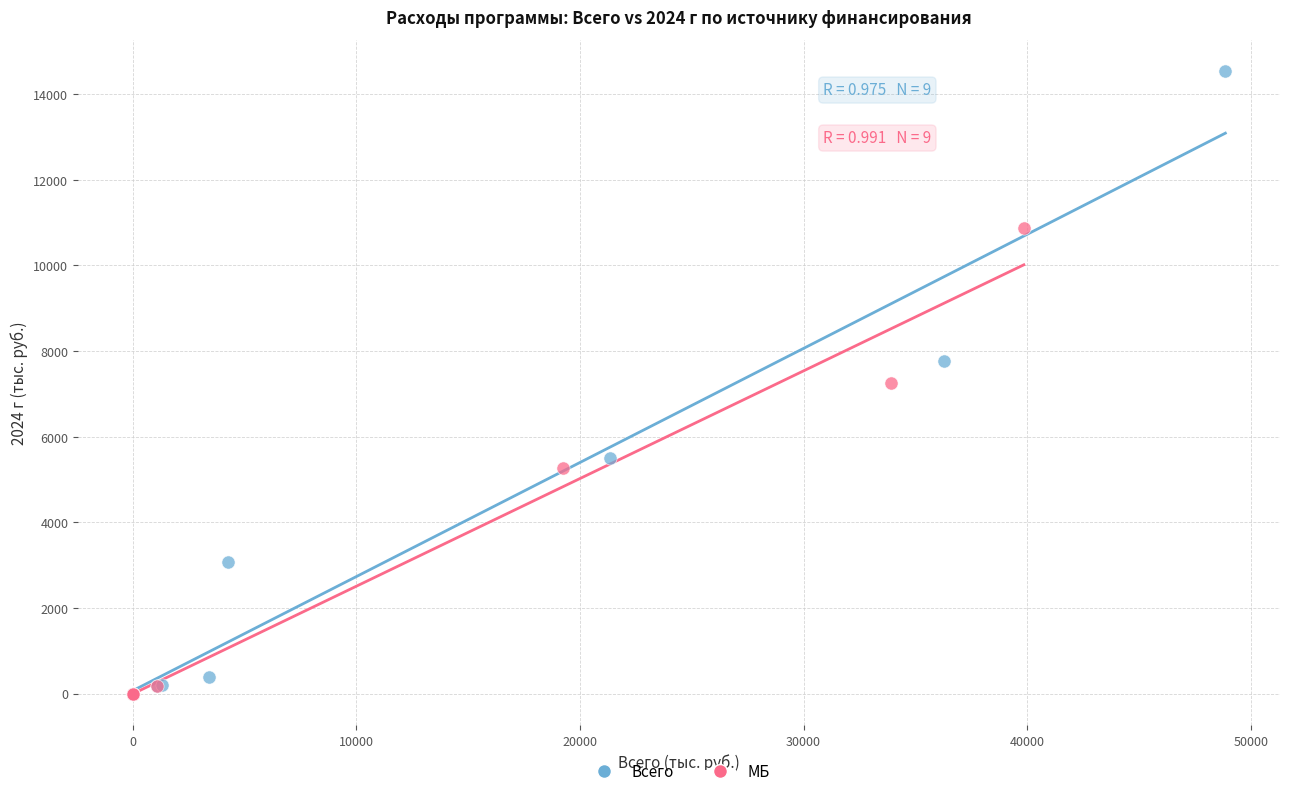

Which series contains the highest Y value?

Всего